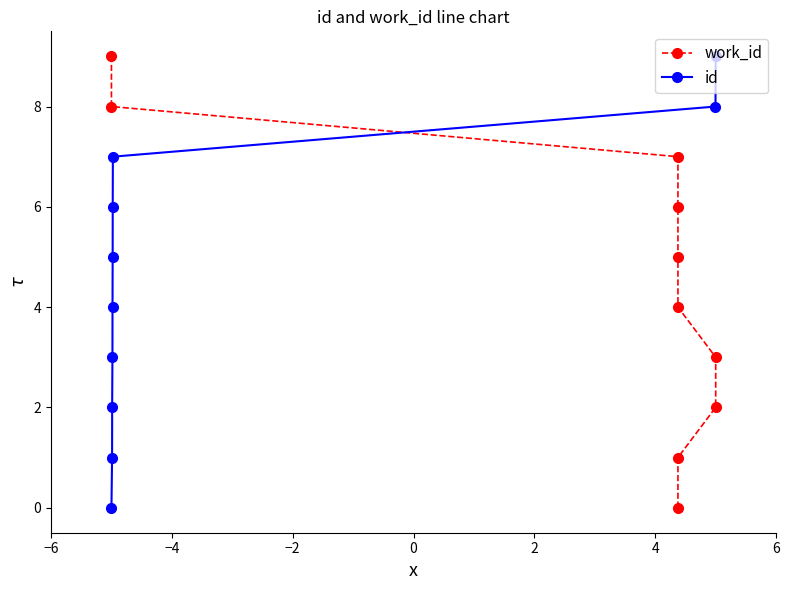

True or false: id has more than 0 points higher than both neighbors.

False